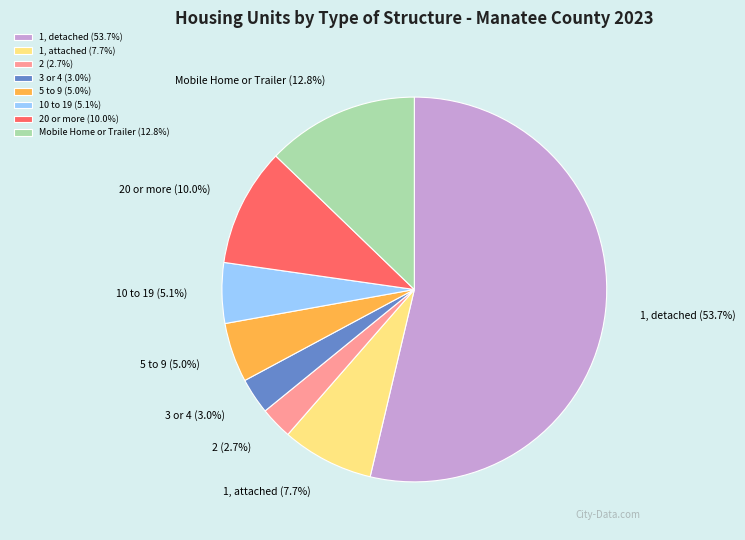

How much of the chart is everything except 10 to 19?

94.9%